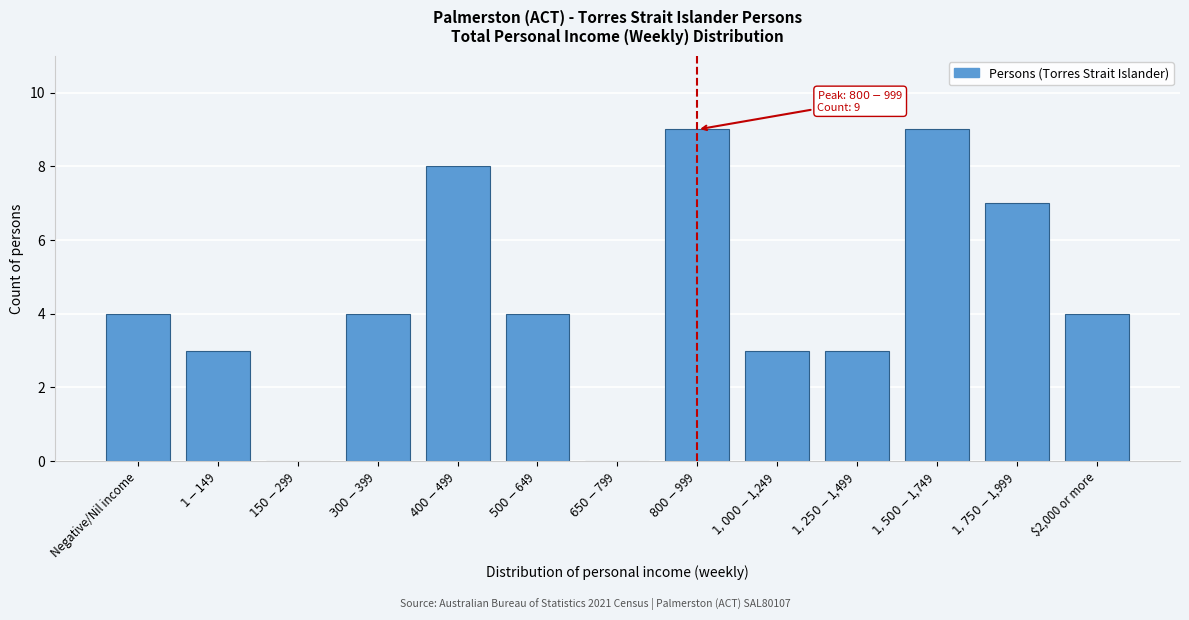

What is the maximum value shown in the chart?

9